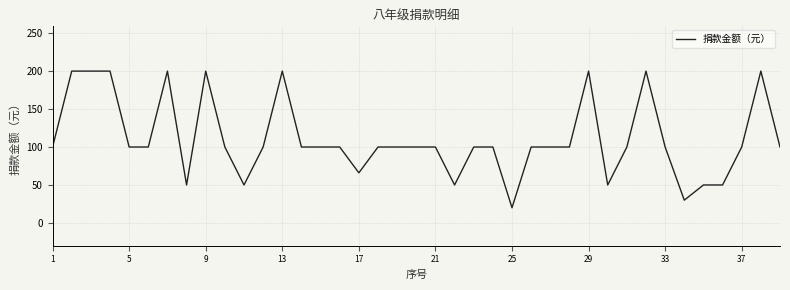

What is the difference between the maximum and minimum values?

180